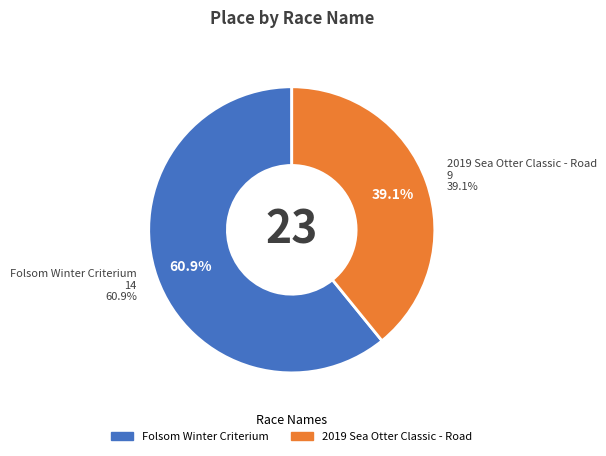

What percentage do Folsom Winter Criterium and 2019 Sea Otter Classic - Road together represent?

100.0%